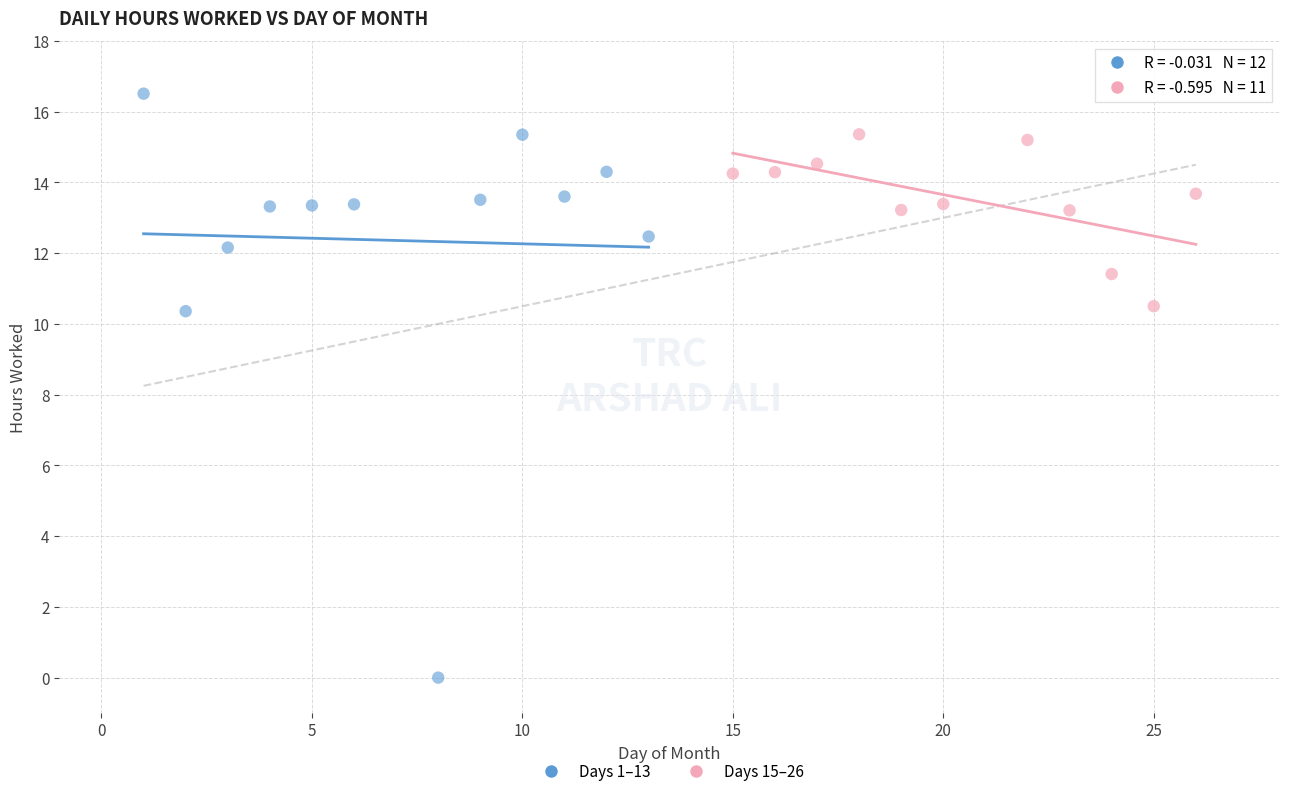

Which series contains the lowest Y value?

Days 1–13